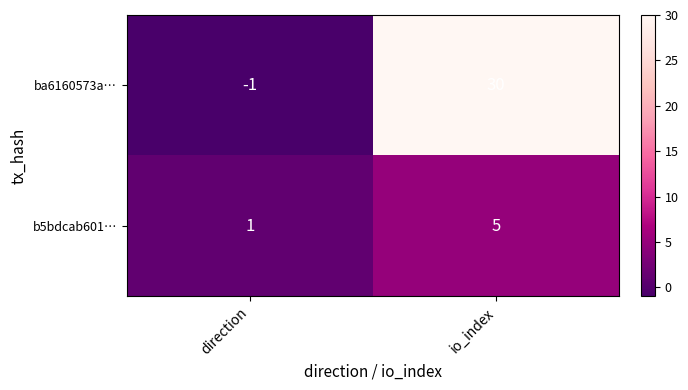

Count the number of data series in this chart.

2